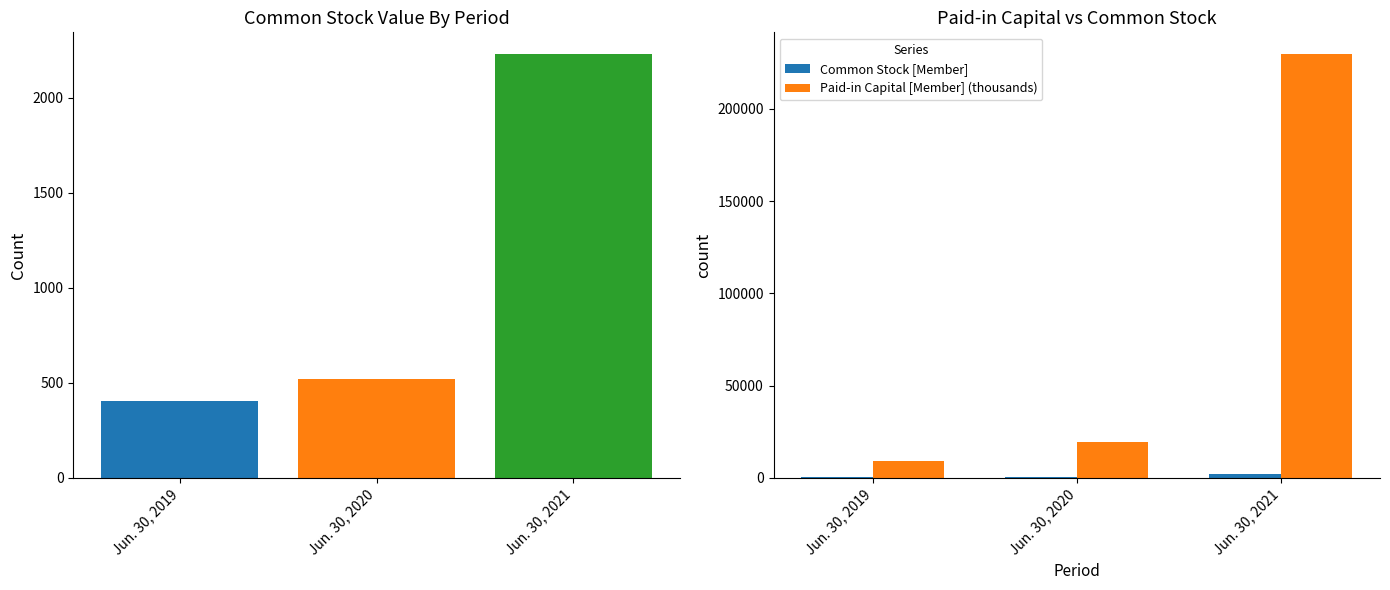

How many categories are shown in the chart?

3